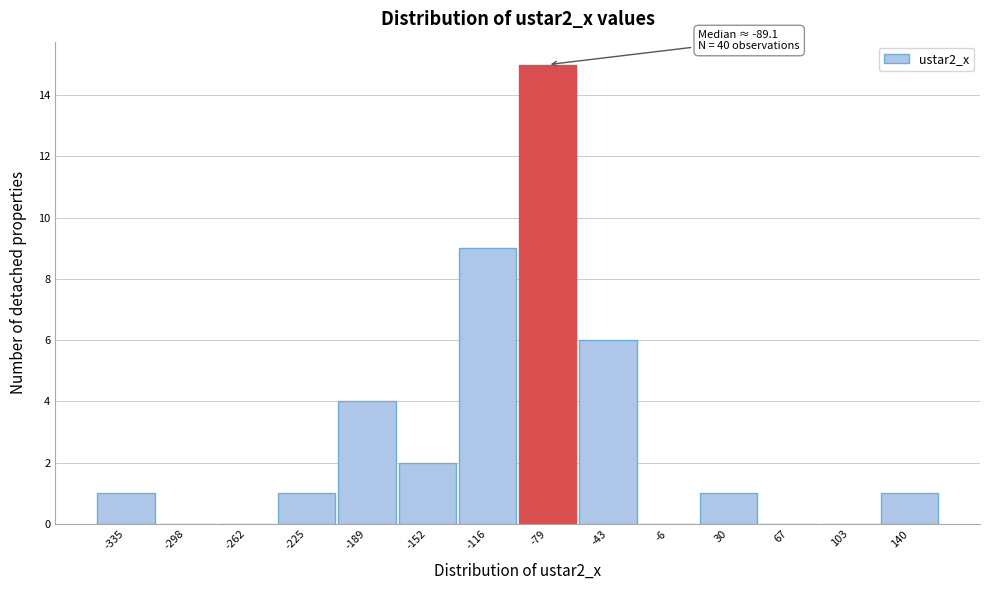

Over which range of the x-axis is the bar tallest?

-95 to -60